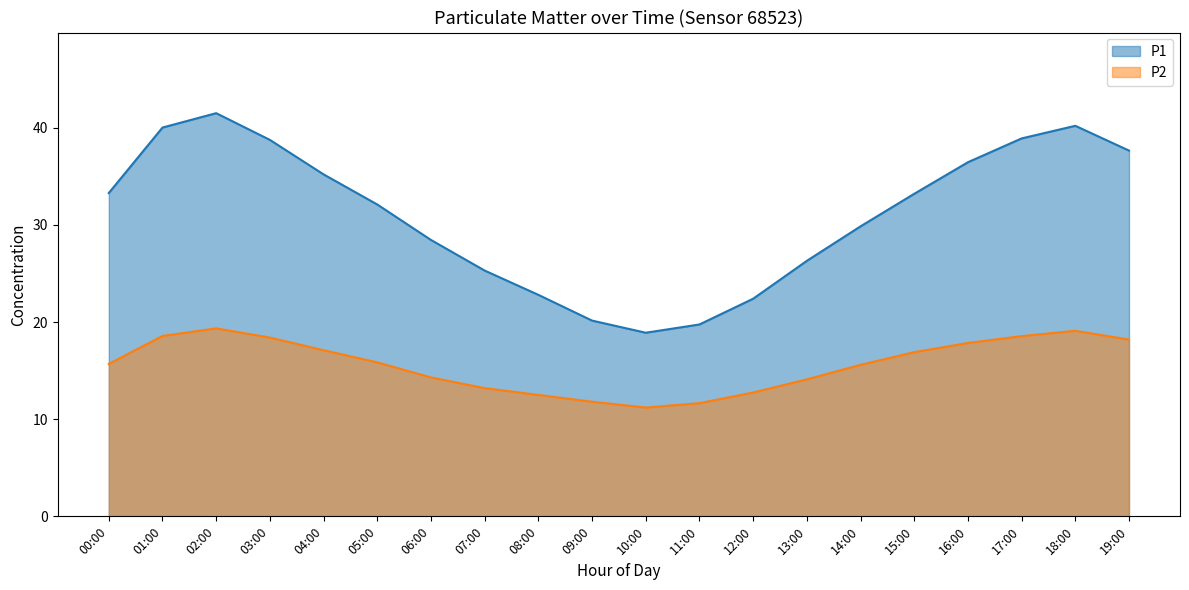

Reading left to right, list all the values displayed in this chart.

P1: 33.3	40.0	41.5	38.8	35.2	32.1	28.4	25.3	22.8	20.1	18.9	19.8	22.4	26.3	29.9	33.2	36.5	38.9	40.2	37.6
P2: 15.7	18.6	19.4	18.4	17.1	15.8	14.3	13.2	12.5	11.8	11.2	11.7	12.8	14.1	15.6	16.9	17.9	18.6	19.1	18.2